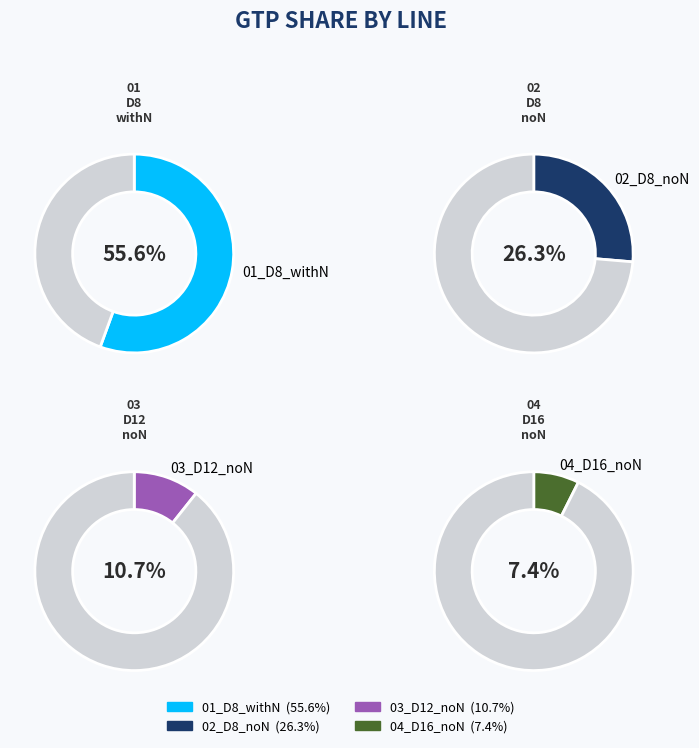

Which series changed the most between 02_D8_noN and 03_D12_noN?

01_D8_withN